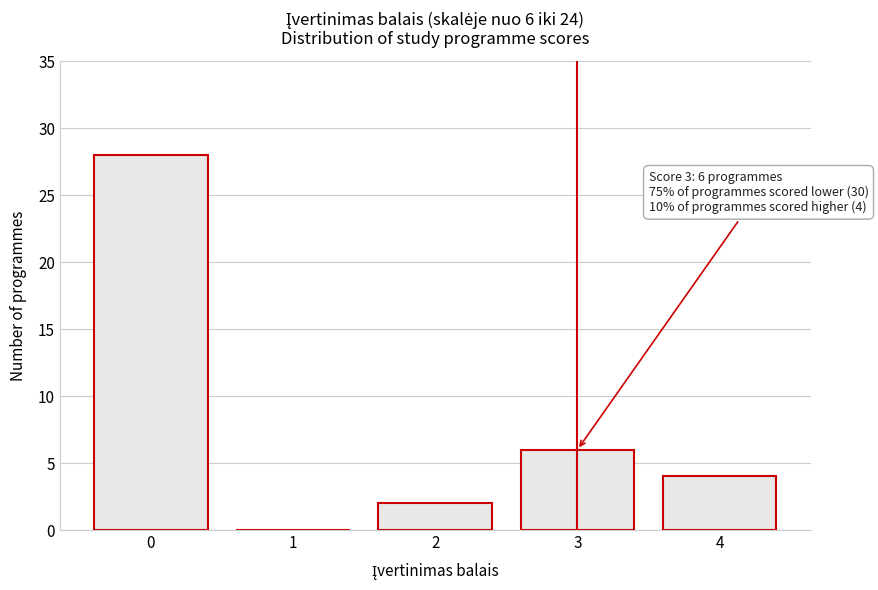

The chart shows a value of 6 at 3. True or false?

True